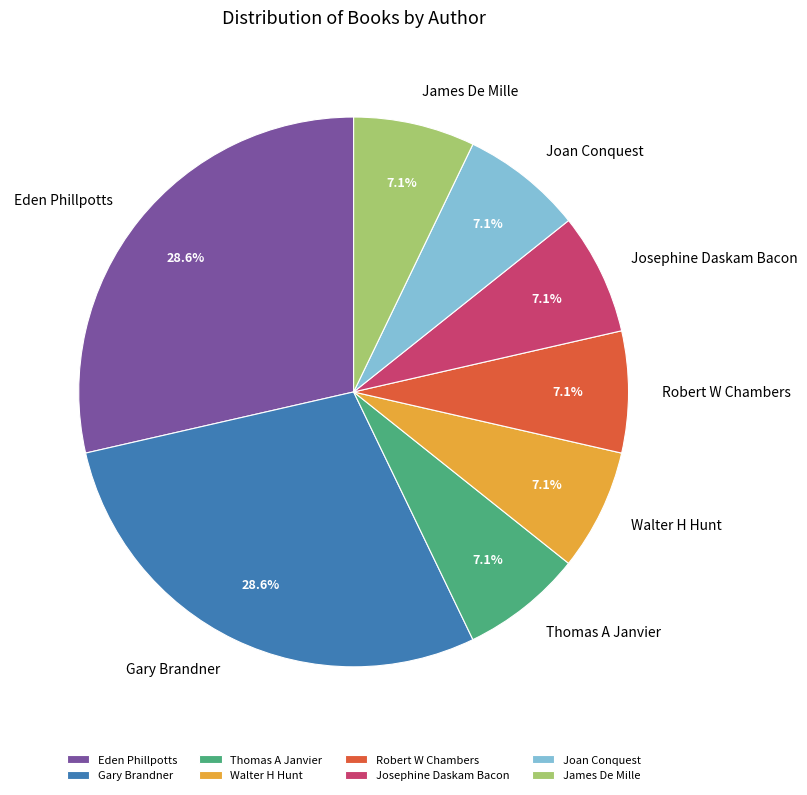

How much of the chart is everything except Thomas A Janvier?

92.9%